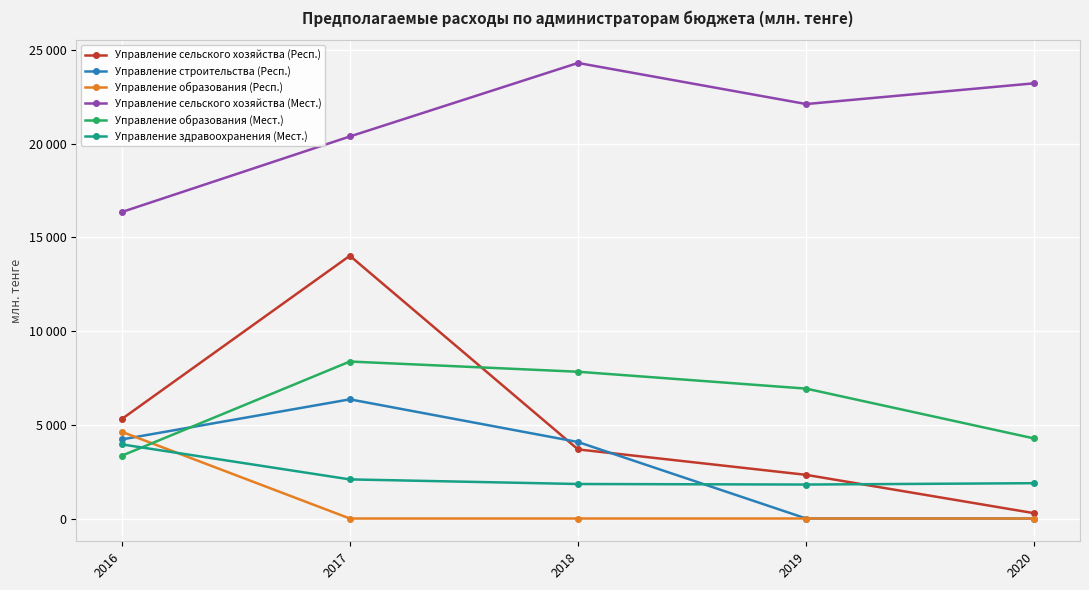

The Управление сельского хозяйства (Респ.) series shows 3689.2 at 2018. True or false?

True